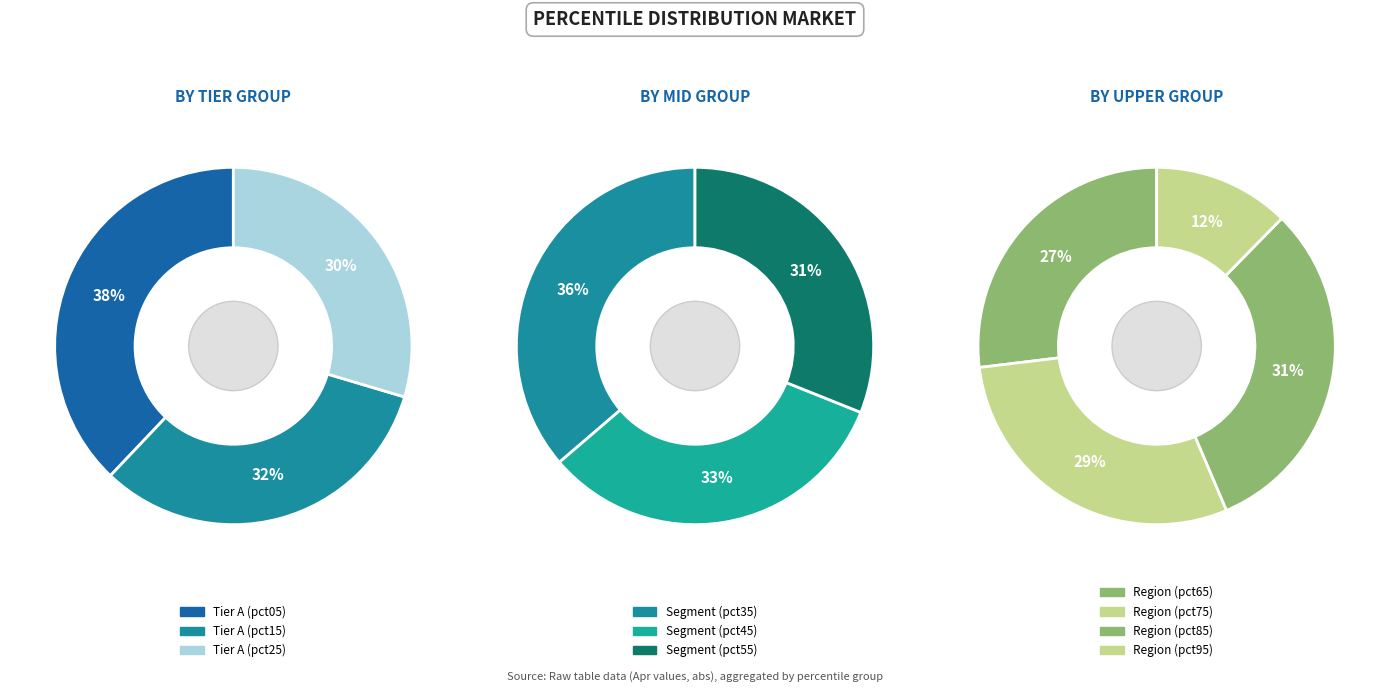

What is the largest slice in the pie chart?

pct05